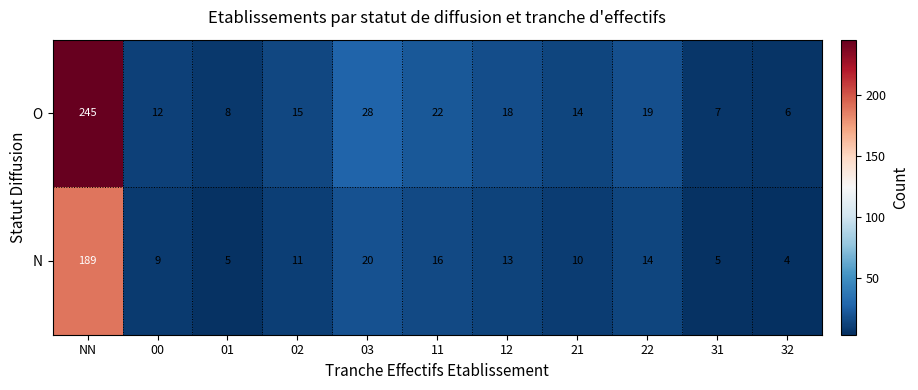

How many values in the N series are below 11?

5